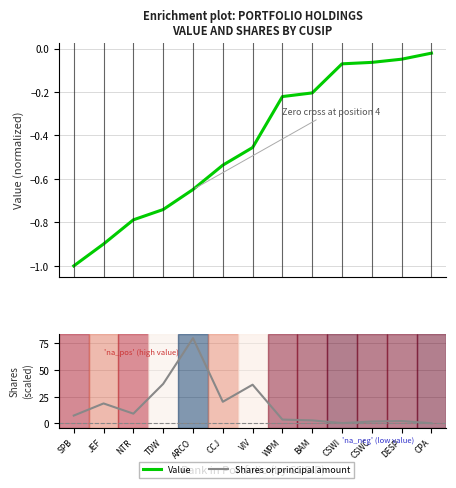

True or false: Shares or principal amount and Value intersect in this chart.

False